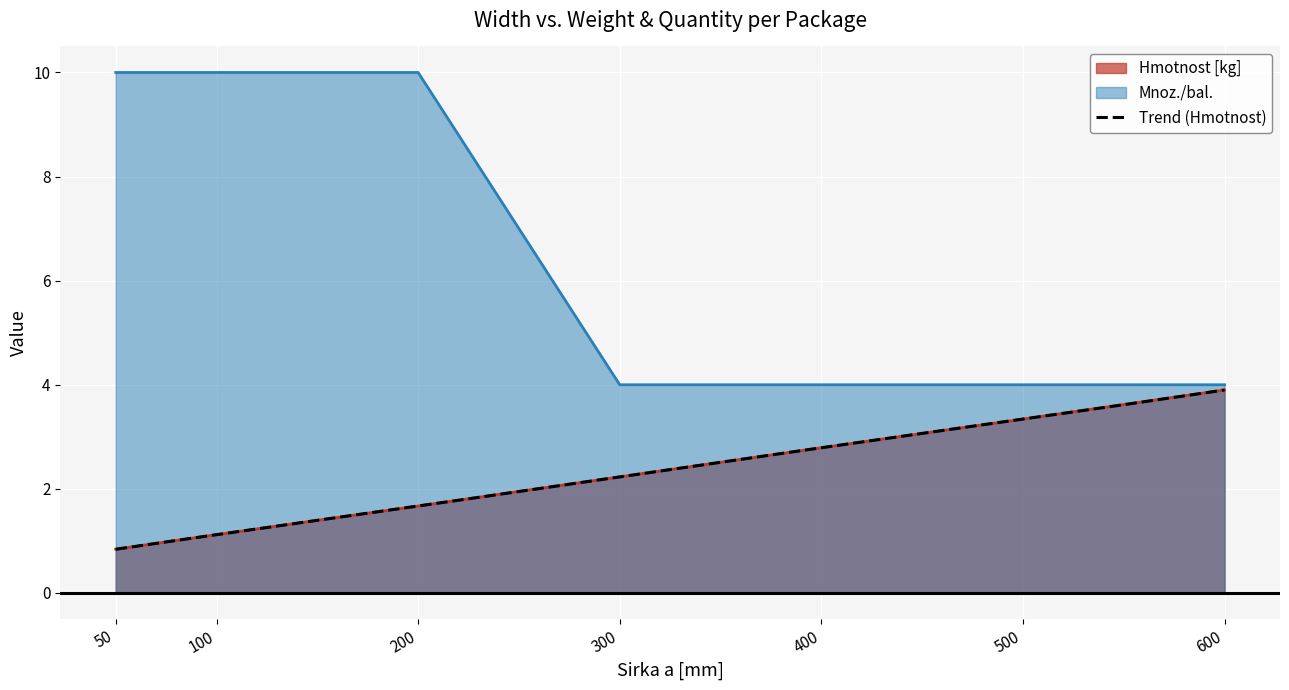

What is the value of the Mnoz./bal. point at the 1st from the left?

10.0